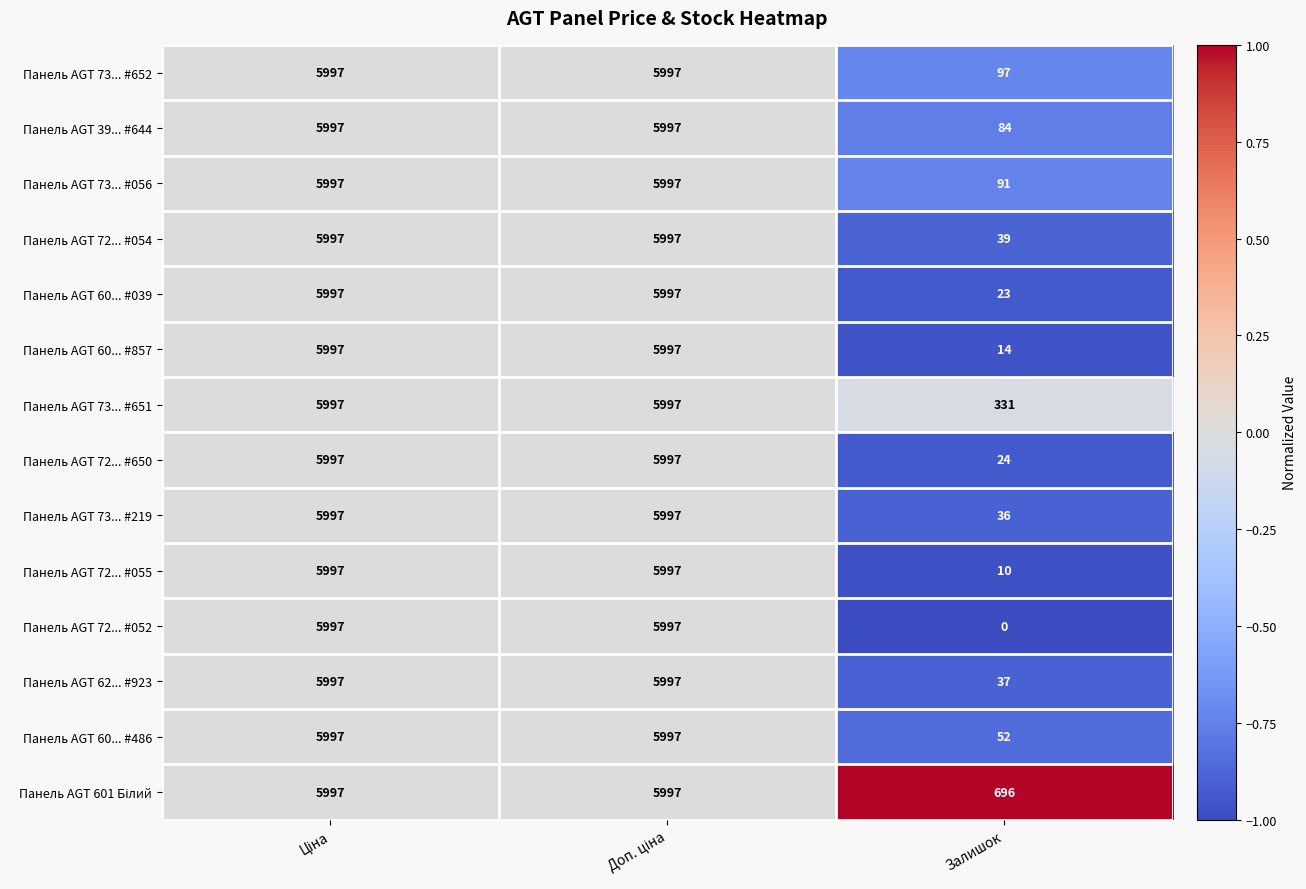

Which series has the largest range (max minus min)?

Панель AGT 72... #052